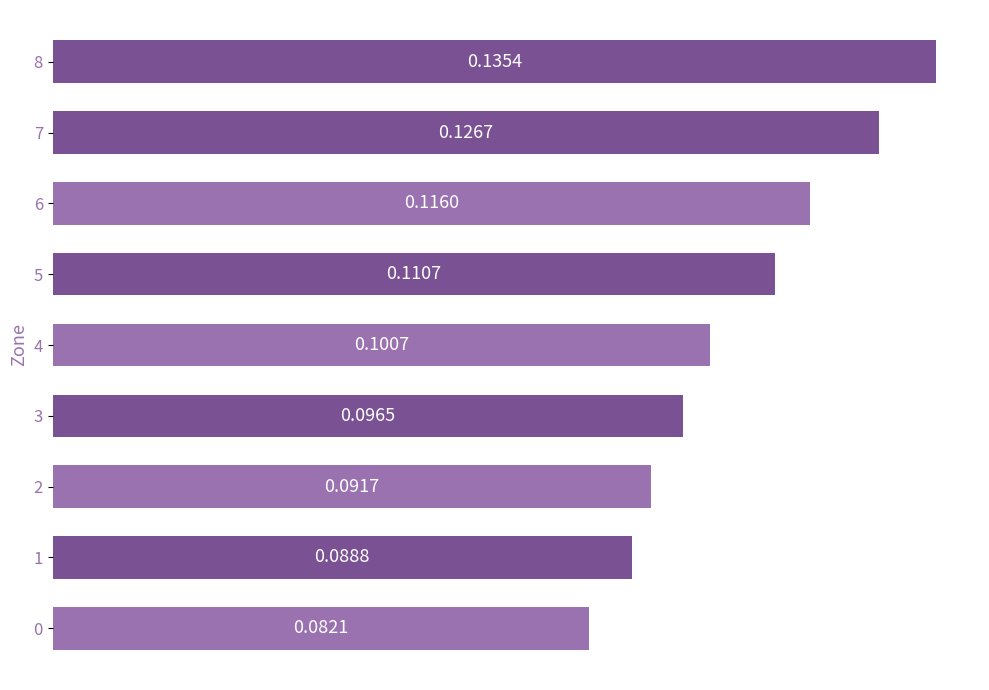

Are the bars grouped side by side (vs. stacked)?

No